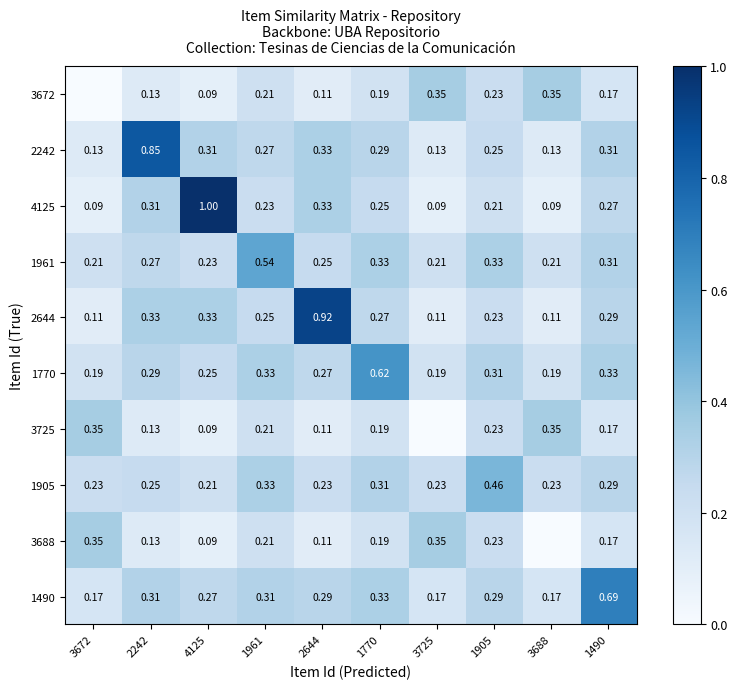

Is it true that 1905 equals 0.3 at 1490?

True